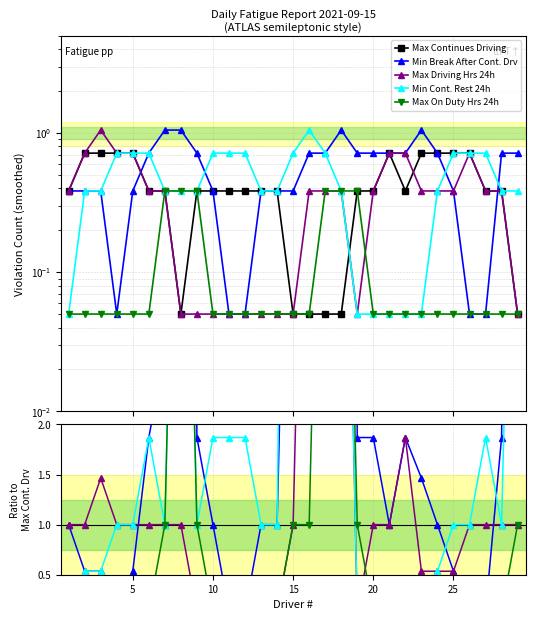

True or false: Max Continues Driving has more than 1 interior local peaks.

False